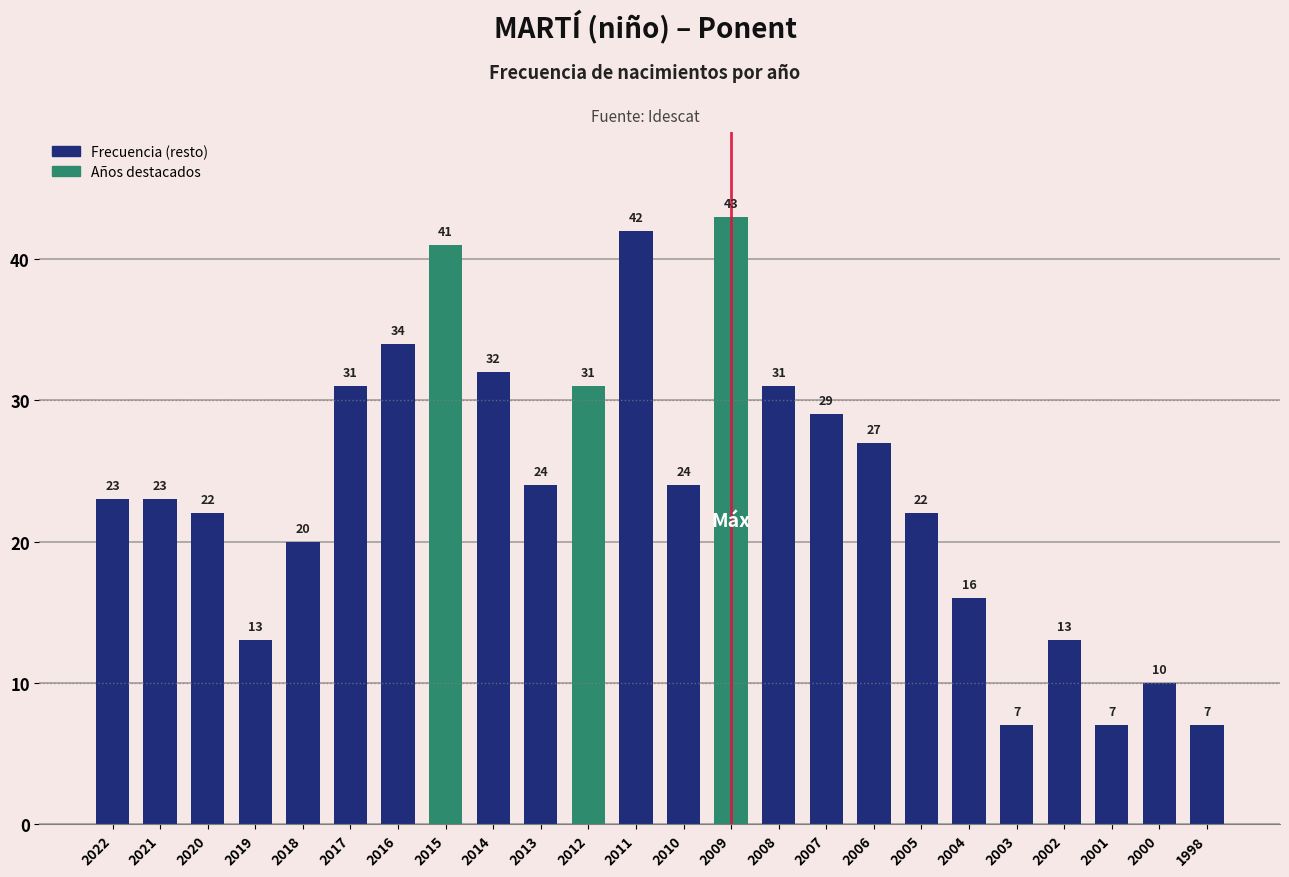

Reading left to right, list all the values displayed in this chart.

2022=23	2021=23	2020=22	2019=13	2018=20	2017=31	2016=34	2015=41	2014=32	2013=24	2012=31	2011=42	2010=24	2009=43	2008=31	2007=29	2006=27	2005=22	2004=16	2003=7	2002=13	2001=7	2000=10	1998=7